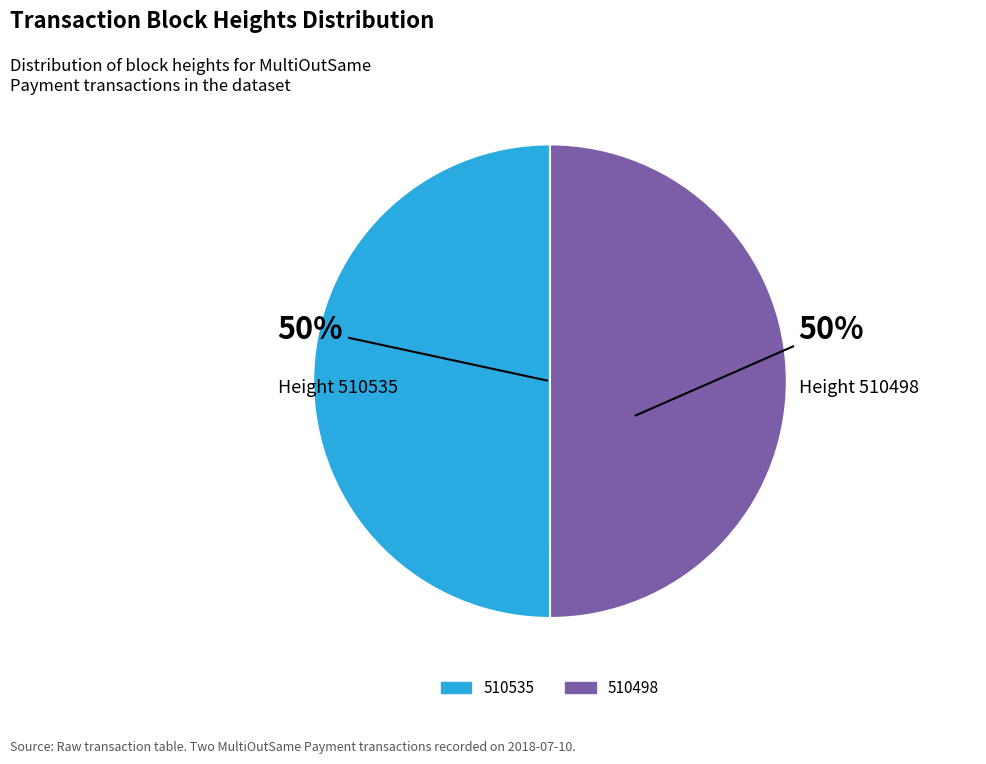

Is it true that 510535 is 36% of the pie?

False